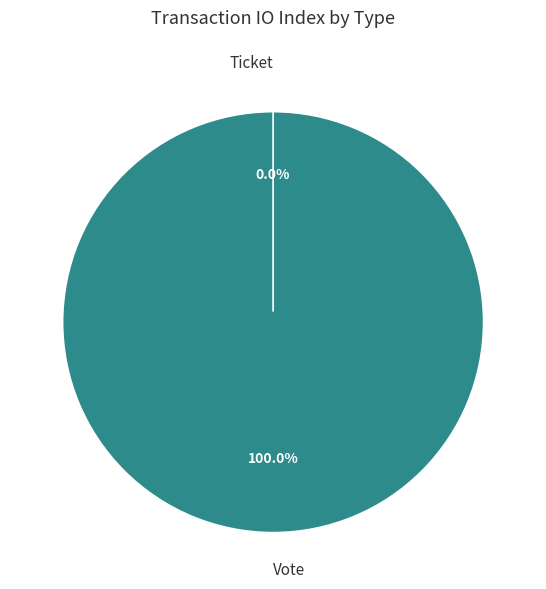

Which category has the biggest portion of the pie?

Vote